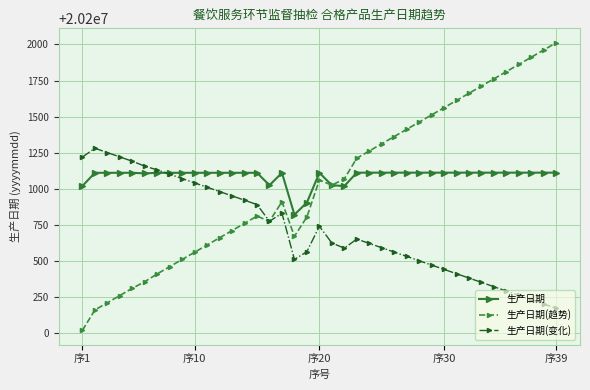

How many series are shown in this chart?

3